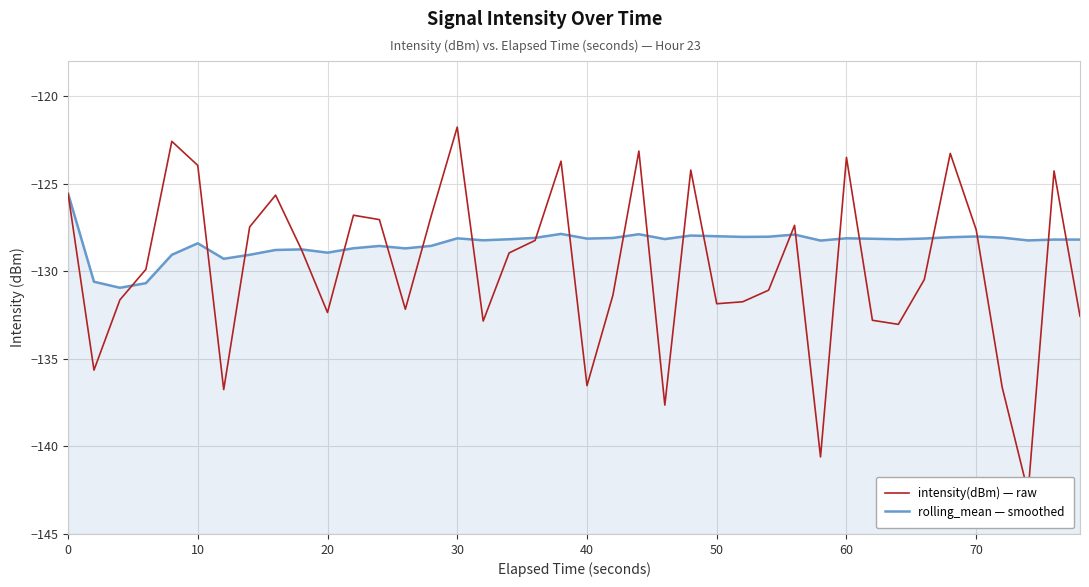

What is the maximum value shown in the chart?

-121.8